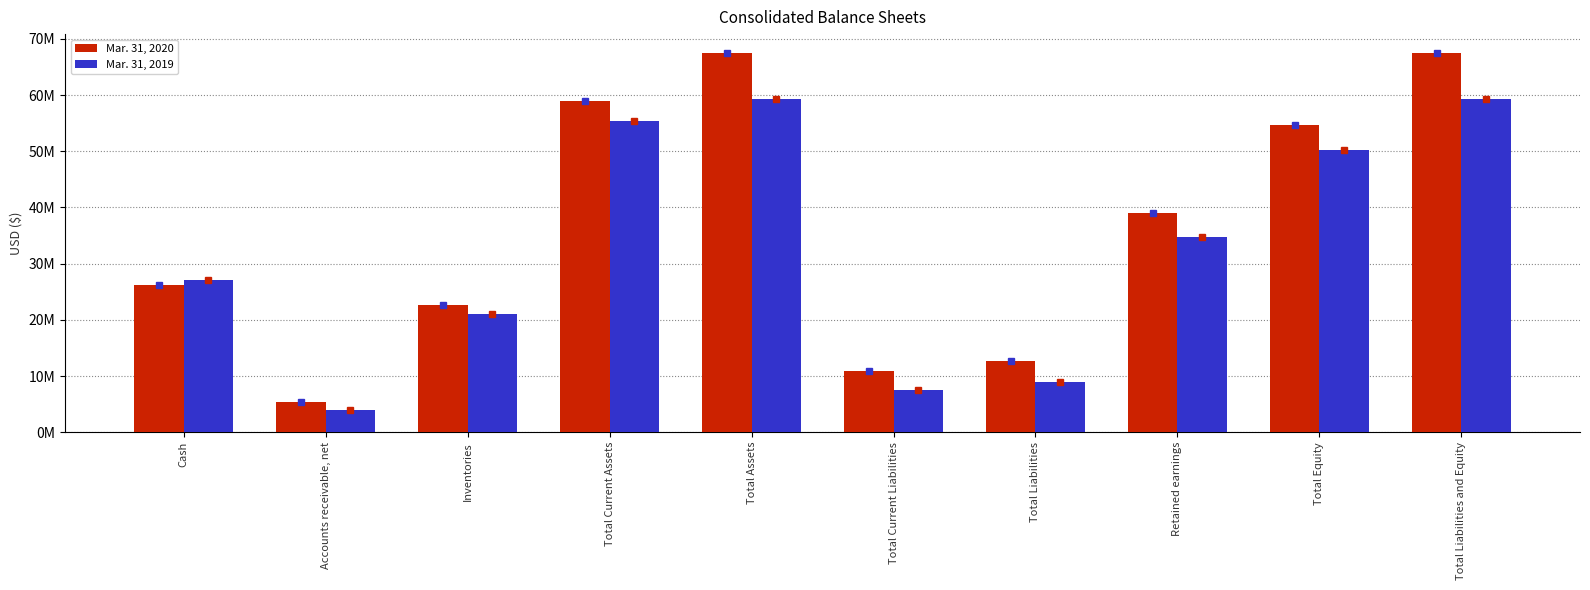

Which label corresponds to the smallest value in the chart?

Accounts receivable, net